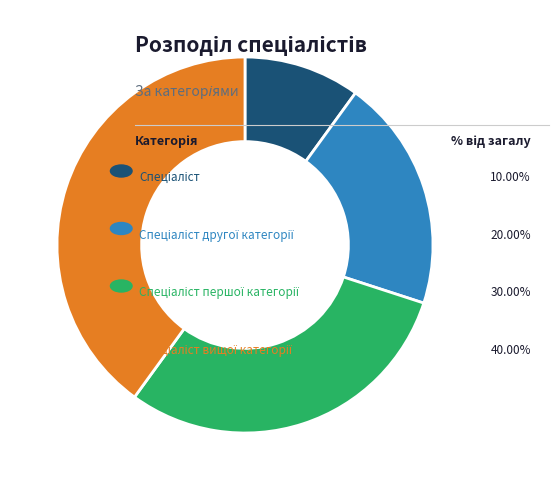

Is there a majority slice in this chart?

No